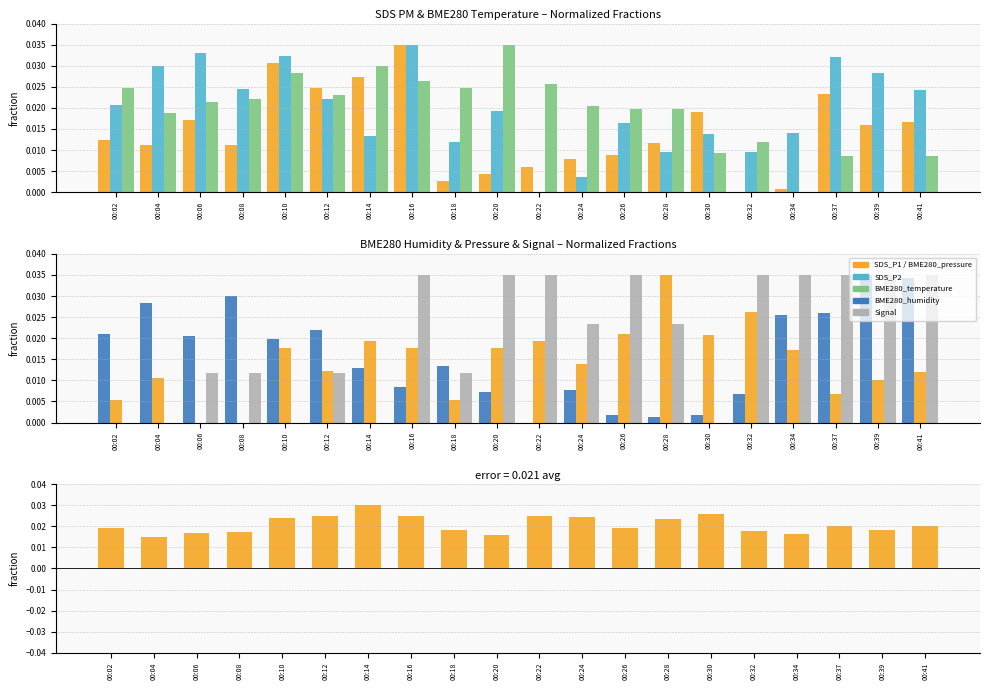

Reading left to right, what are all the values shown in this chart?

BME280_temperature: 0.0	0.0	0.0	0.0	0.0	0.0	0.0	0.0	0.0	0.0	0.0	0.0	0.0	0.0	0.0	0.0	0.0	0.0	0.0	0.0
BME280_humidity: 0.0	0.0	0.0	0.0	0.0	0.0	0.0	0.0	0.0	0.0	0.0	0.0	0.0	0.0	0.0	0.0	0.0	0.0	0.0	0.0
BME280_pressure: 0.0	0.0	0.0	0.0	0.0	0.0	0.0	0.0	0.0	0.0	0.0	0.0	0.0	0.0	0.0	0.0	0.0	0.0	0.0	0.0
SDS_P1: 0.0	0.0	0.0	0.0	0.0	0.0	0.0	0.0	0.0	0.0	0.0	0.0	0.0	0.0	0.0	0.0	0.0	0.0	0.0	0.0
SDS_P2: 0.0	0.0	0.0	0.0	0.0	0.0	0.0	0.0	0.0	0.0	0.0	0.0	0.0	0.0	0.0	0.0	0.0	0.0	0.0	0.0
Signal: 0.0	0.0	0.0	0.0	0.0	0.0	0.0	0.0	0.0	0.0	0.0	0.0	0.0	0.0	0.0	0.0	0.0	0.0	0.0	0.0